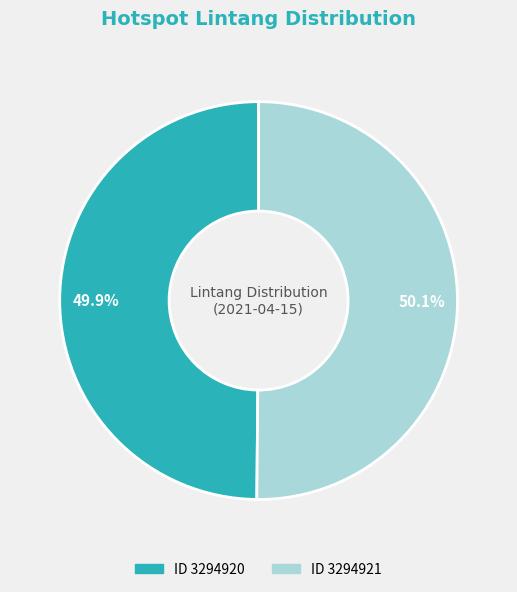

Which category has the smallest portion of the pie?

3294920